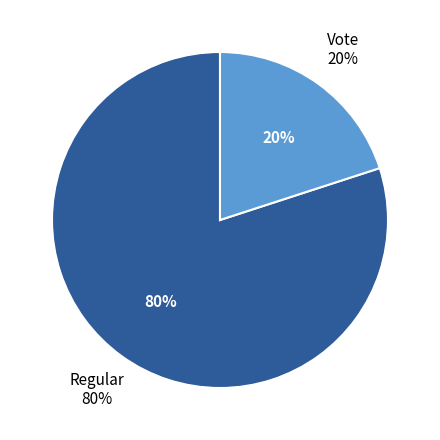

True or false: Regular accounts for 80% of the total.

True